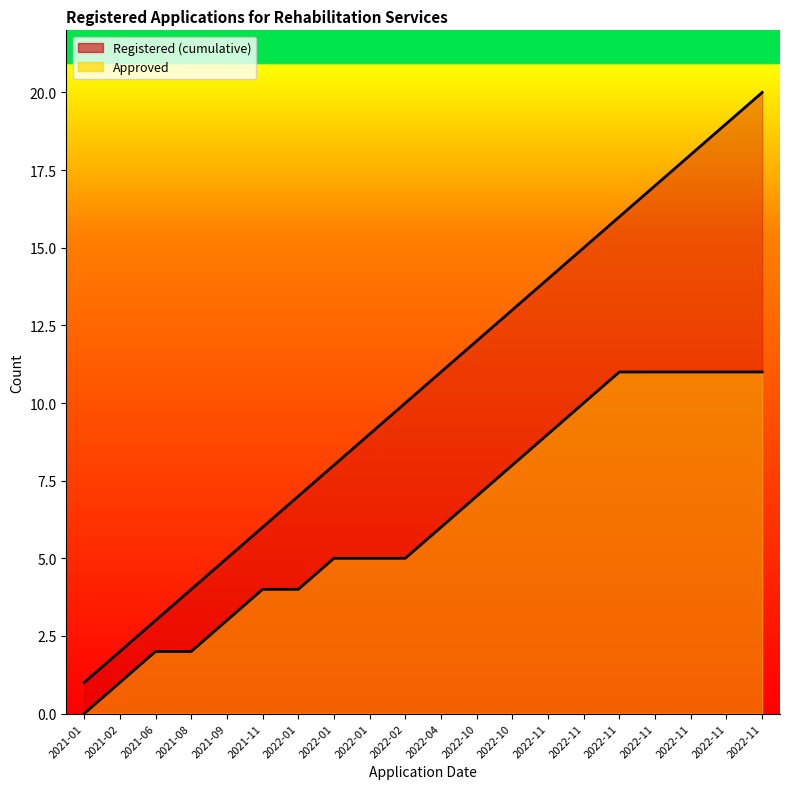

List the labels in order of Approved value, largest first.

2022-11, 2022-11, 2022-11, 2022-11, 2022-11, 2022-11, 2022-11, 2022-10, 2022-10, 2022-04, 2022-01, 2022-01, 2022-02, 2021-11, 2022-01, 2021-09, 2021-06, 2021-08, 2021-02, 2021-01